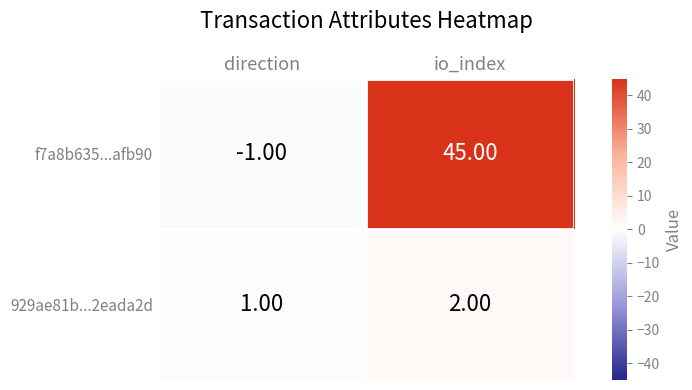

Which category has the lowest value across all series?

direction